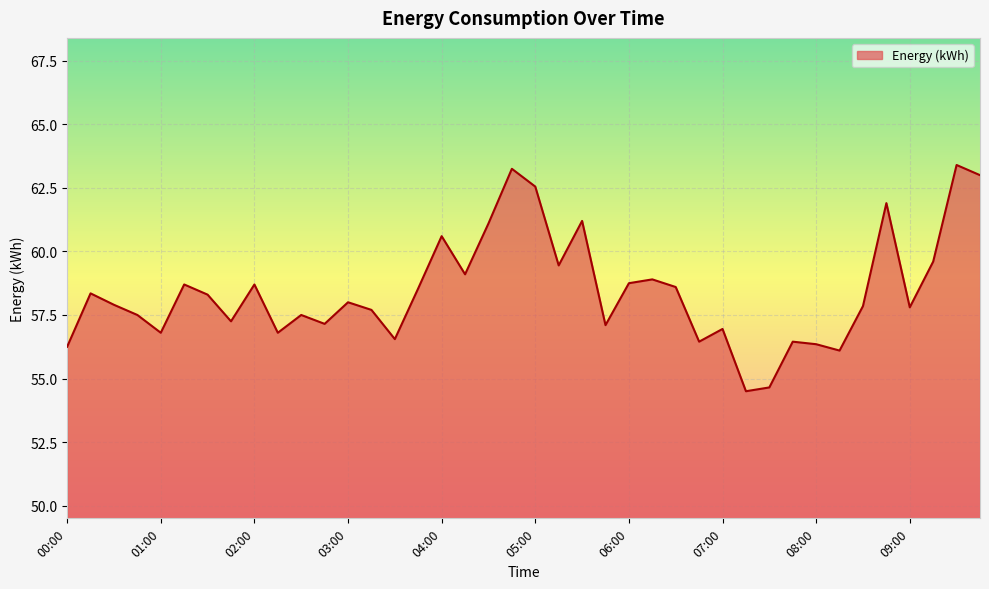

What is the minimum value shown in the chart?

54.5